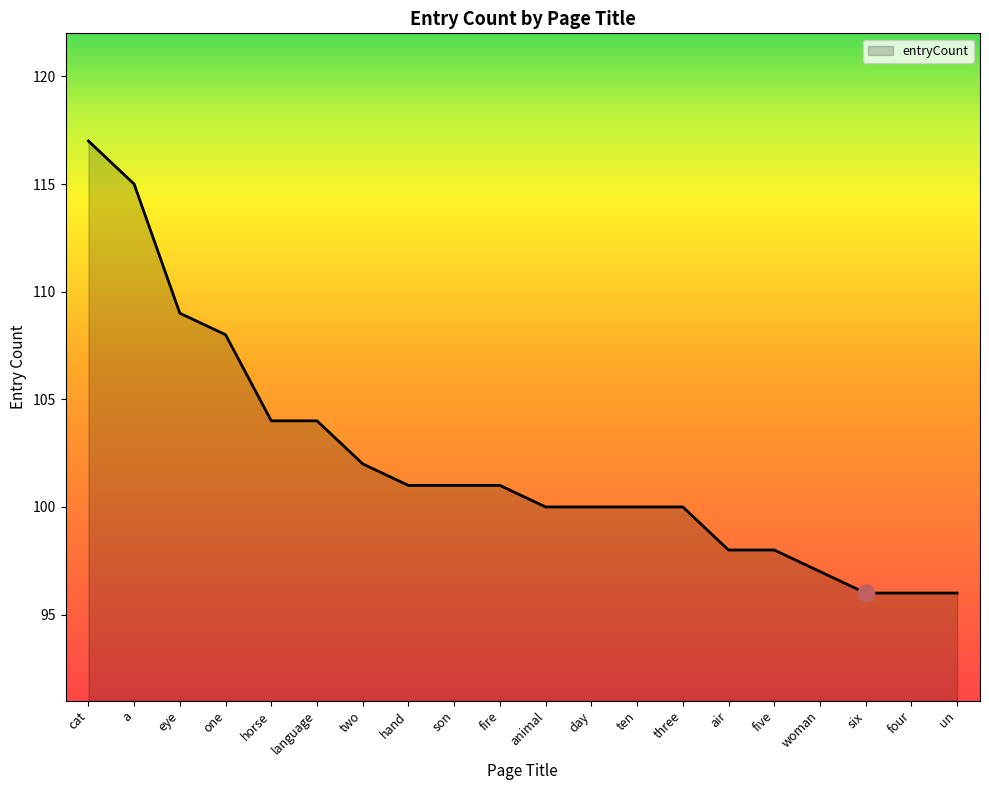

Is it true that the value at four is 135?

False